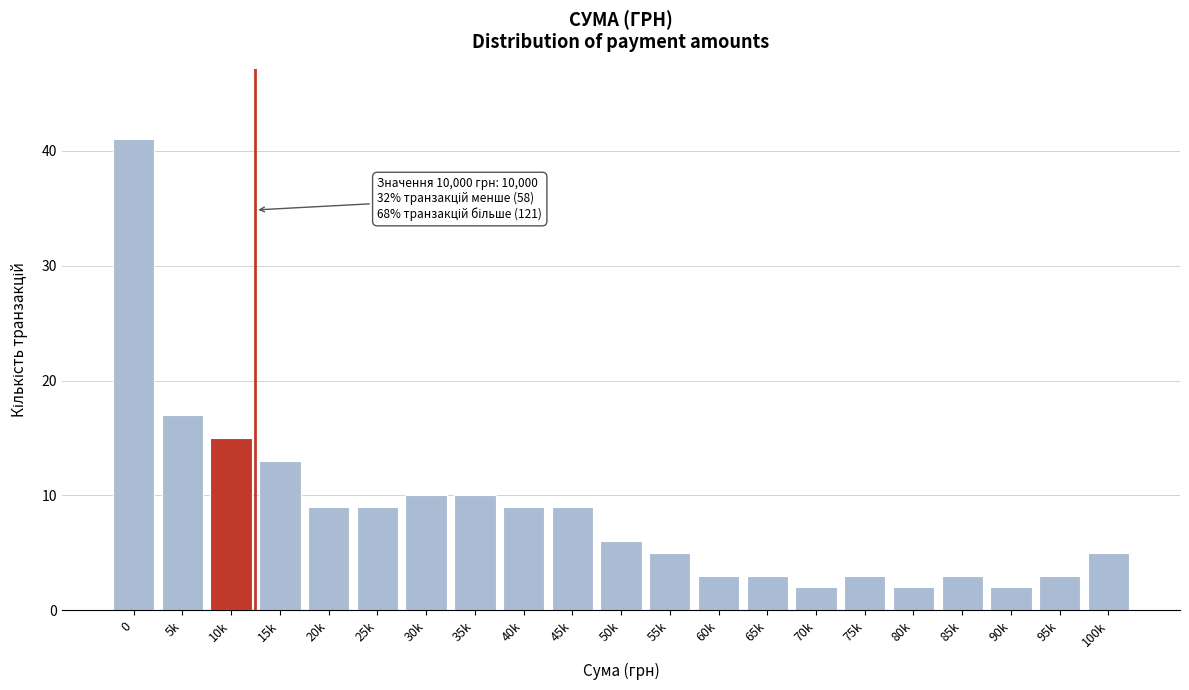

Reading left to right, extract all data points from this chart.

0=41	5k=17	10k=15	15k=13	20k=9	25k=9	30k=10	35k=10	40k=9	45k=9	50k=6	55k=5	60k=3	65k=3	70k=2	75k=3	80k=2	85k=3	90k=2	95k=3	100k=5